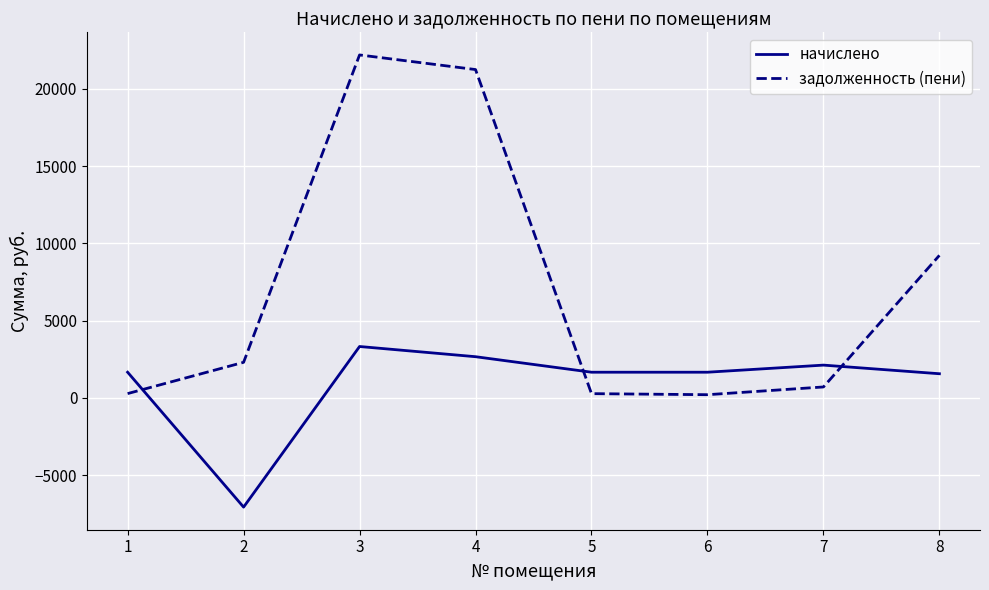

How many times do начислено and задолженность (пени) cross each other?

3